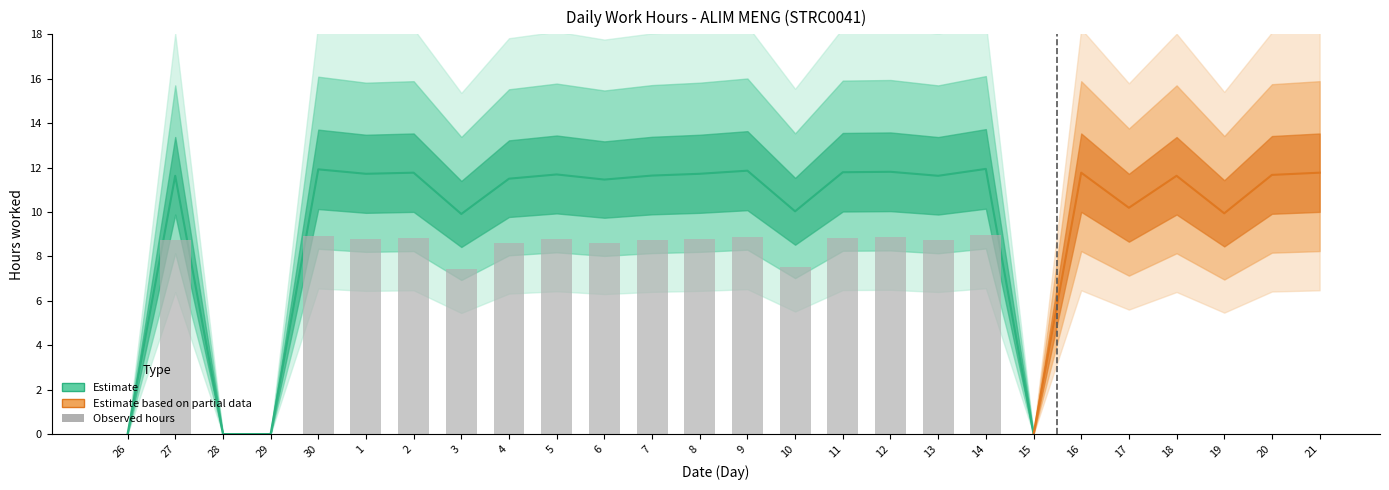

List the labels in order of value, largest first.

14, 30, 9, 12, 11, 2, 16, 21, 1, 8, 5, 20, 7, 27, 13, 18, 4, 6, 17, 10, 19, 3, 26, 28, 29, 15